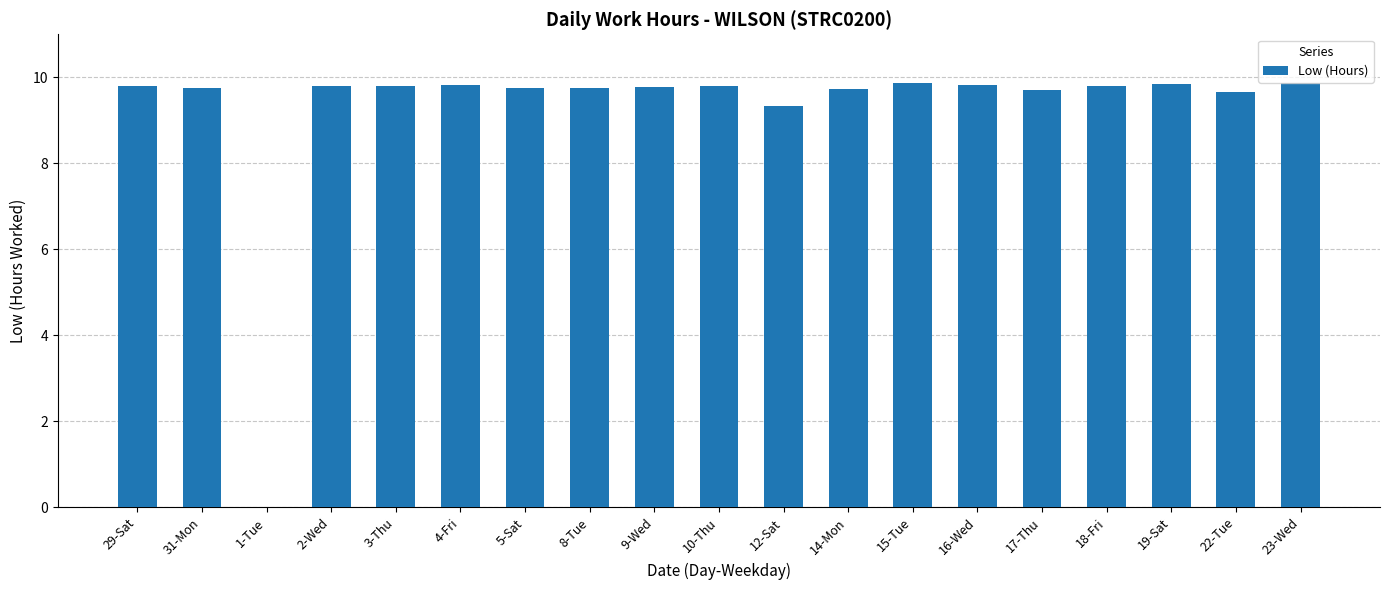

Read the value at 5-Sat.

9.8